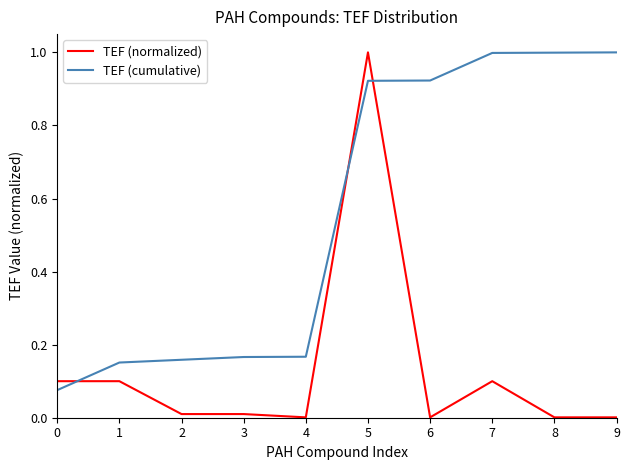

How many intersections are there between TEF (normalized) and TEF (cumulative)?

3